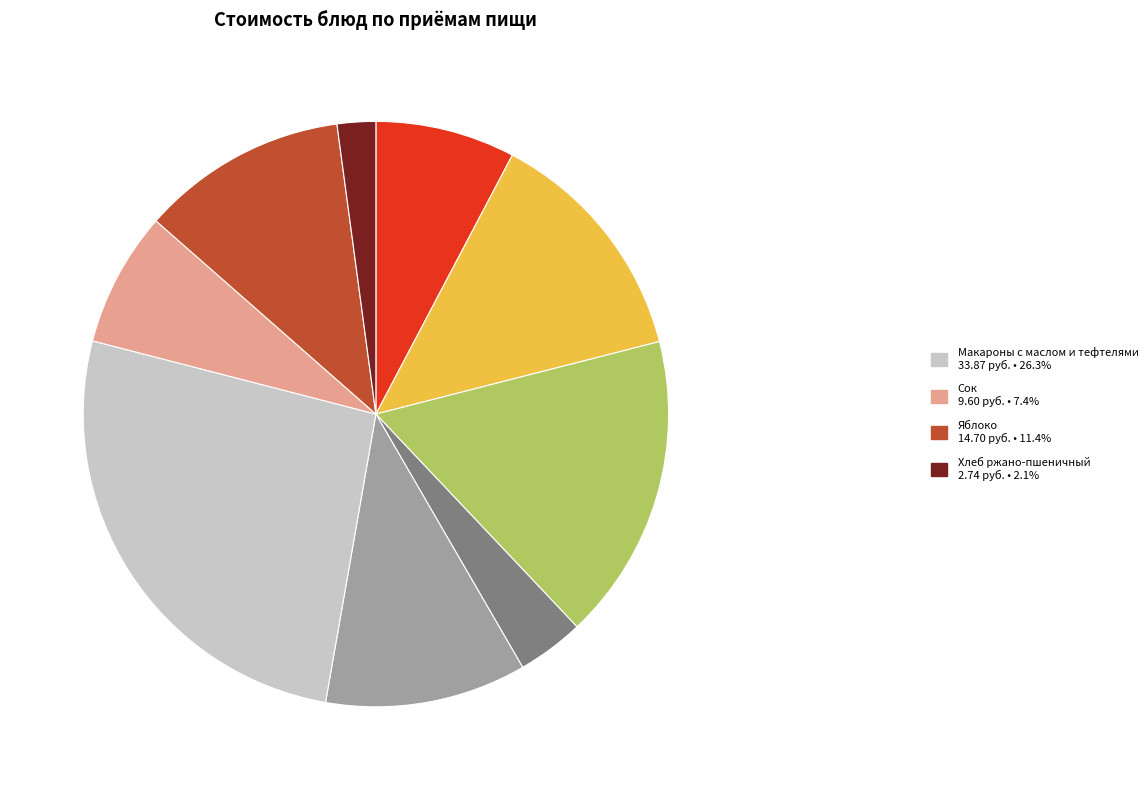

Is there any slice that represents more than half of the pie?

No